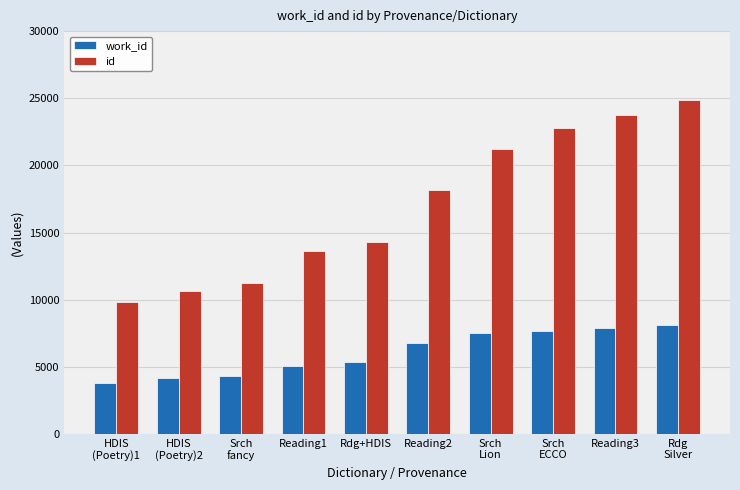

What is the total value across all series at HDIS
(Poetry)2?

14787